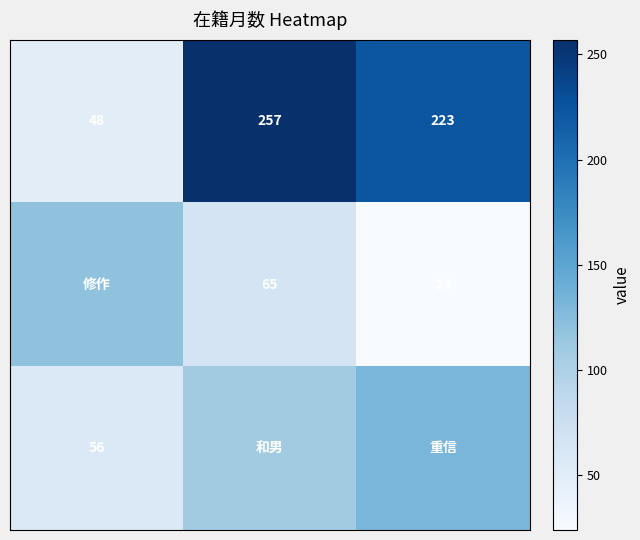

At how many categories does at least one series exceed 131?

2